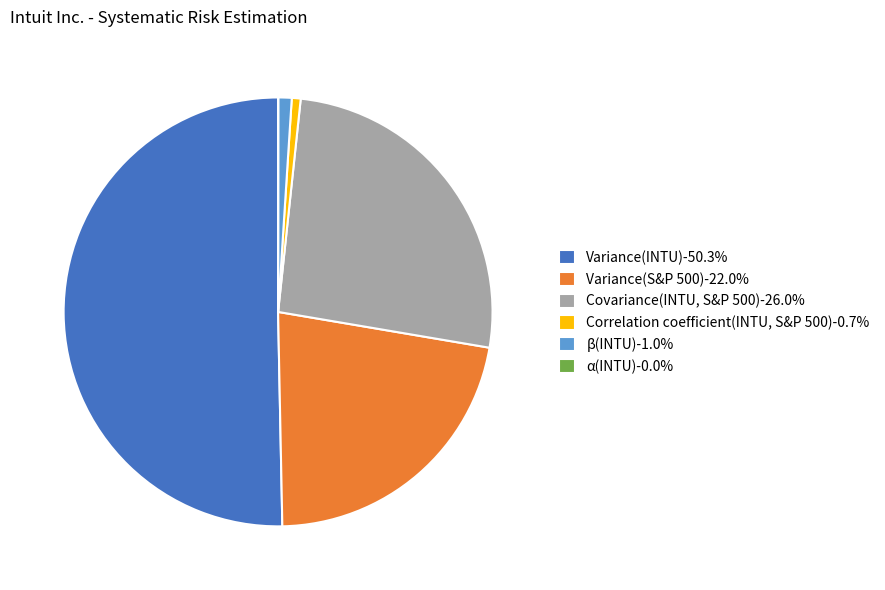

Do β(INTU)-1.0% and Covariance(INTU, S&P 500)-26.0% together represent more than half of the pie?

No